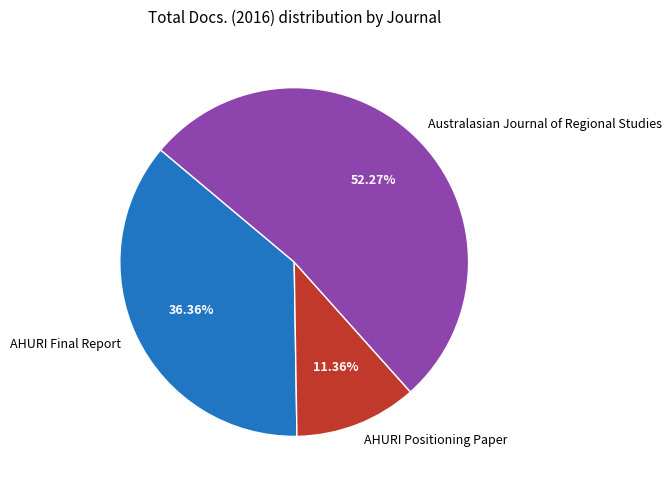

Which slice represents more than half of the pie?

Australasian Journal of Regional Studies